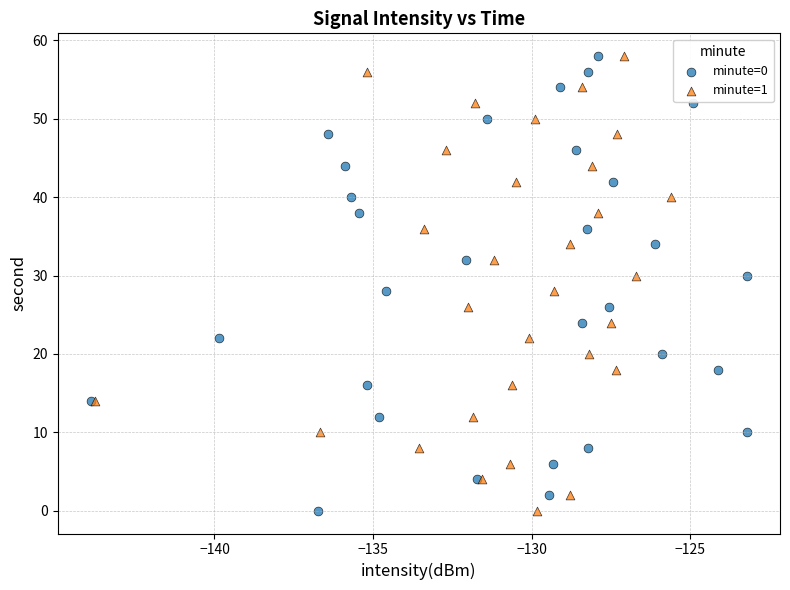

What are all the series names shown in the legend?

minute=0, minute=1